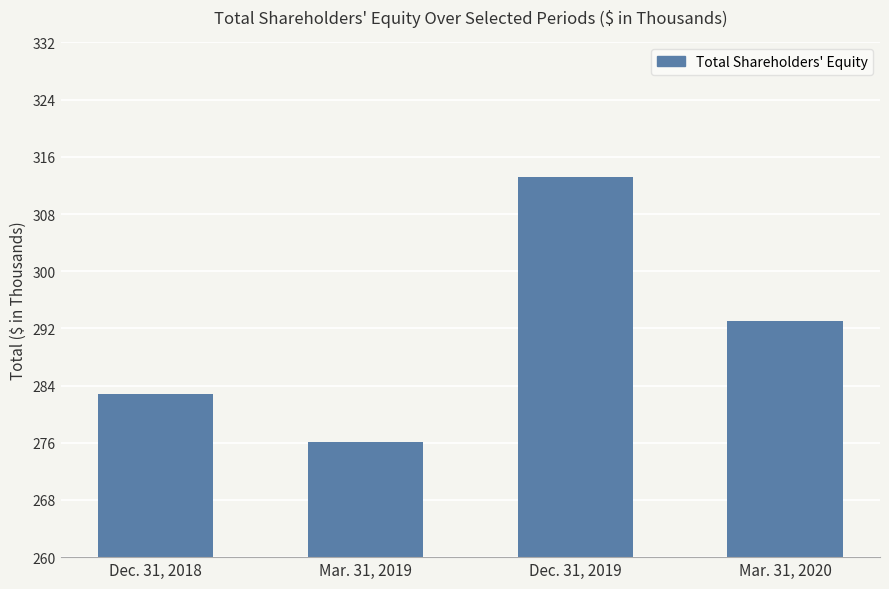

What is the label of the 3rd bar from the right?

Mar. 31, 2019